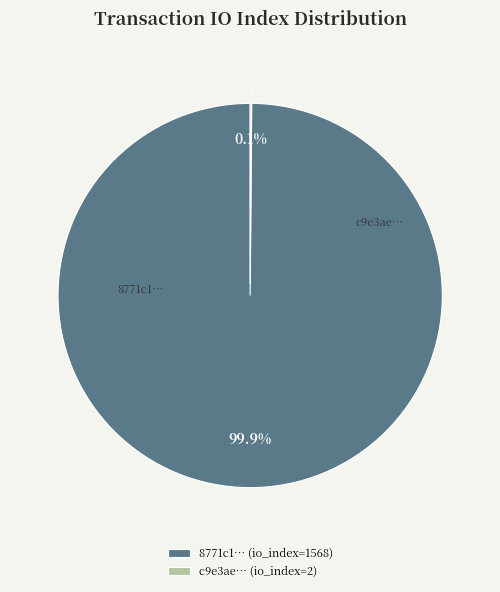

Which slice represents more than half of the pie?

8771c1… (io_index=1568)